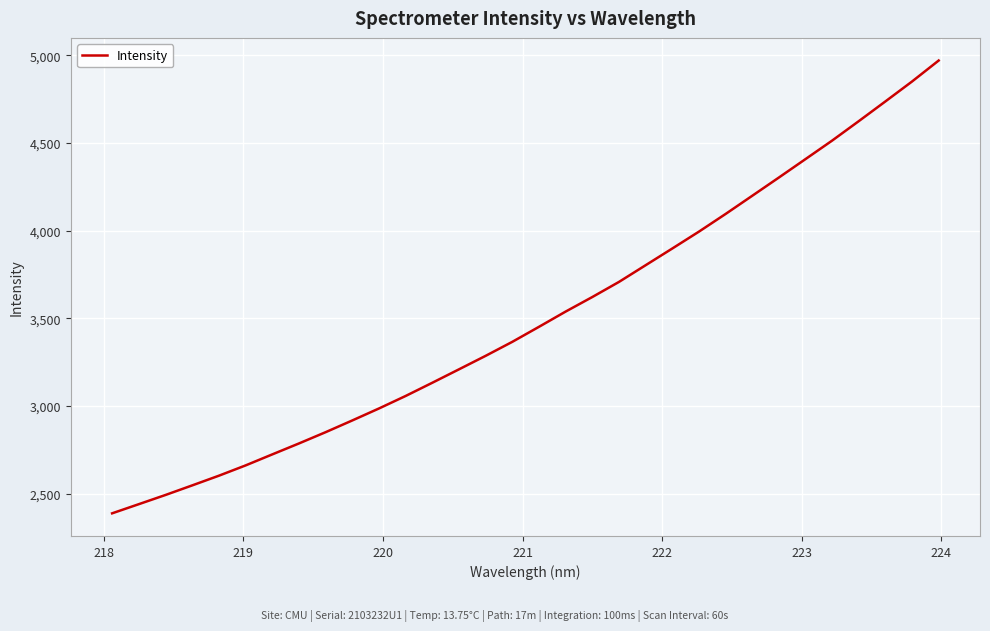

How many lines are shown in the chart?

1